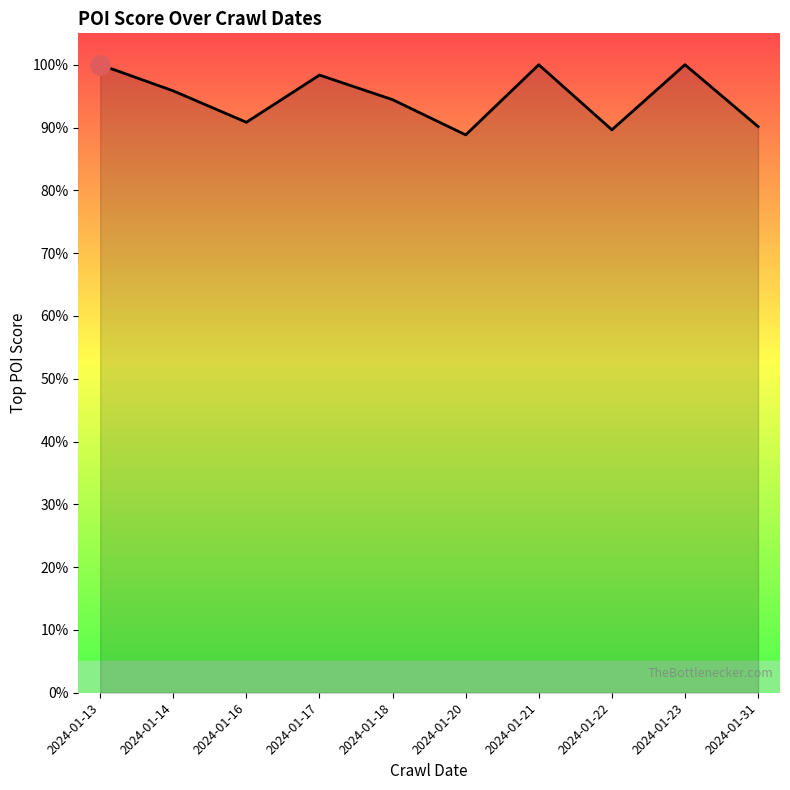

List the labels in order of value, largest first.

2024-01-13, 2024-01-21, 2024-01-23, 2024-01-17, 2024-01-14, 2024-01-18, 2024-01-16, 2024-01-31, 2024-01-22, 2024-01-20